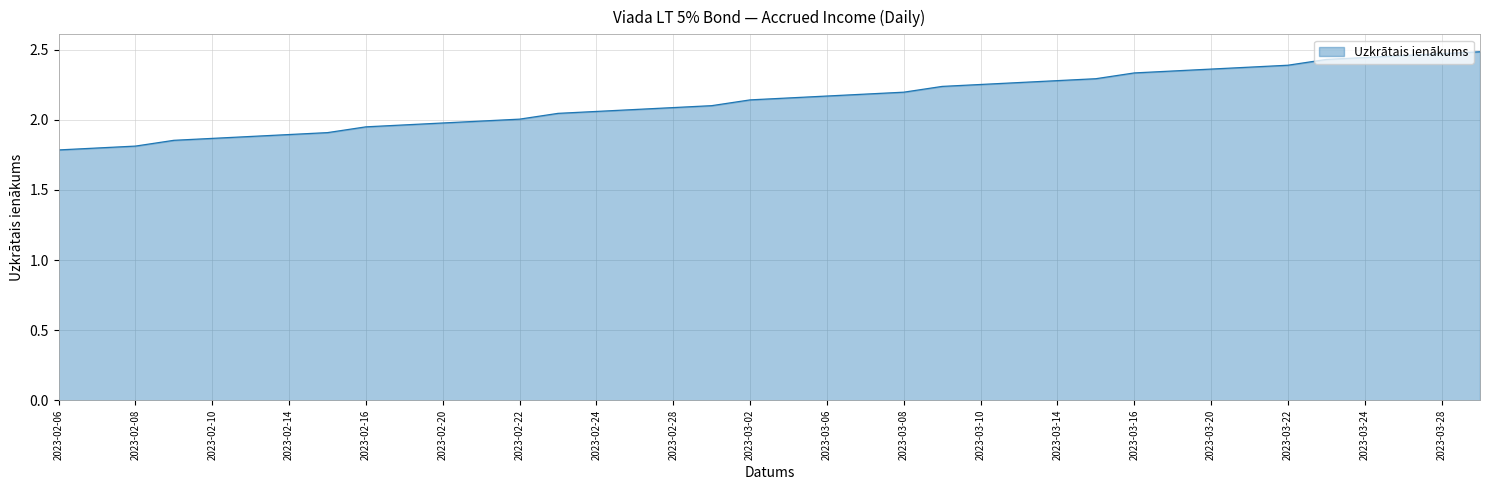

What is the smallest value displayed?

1.8